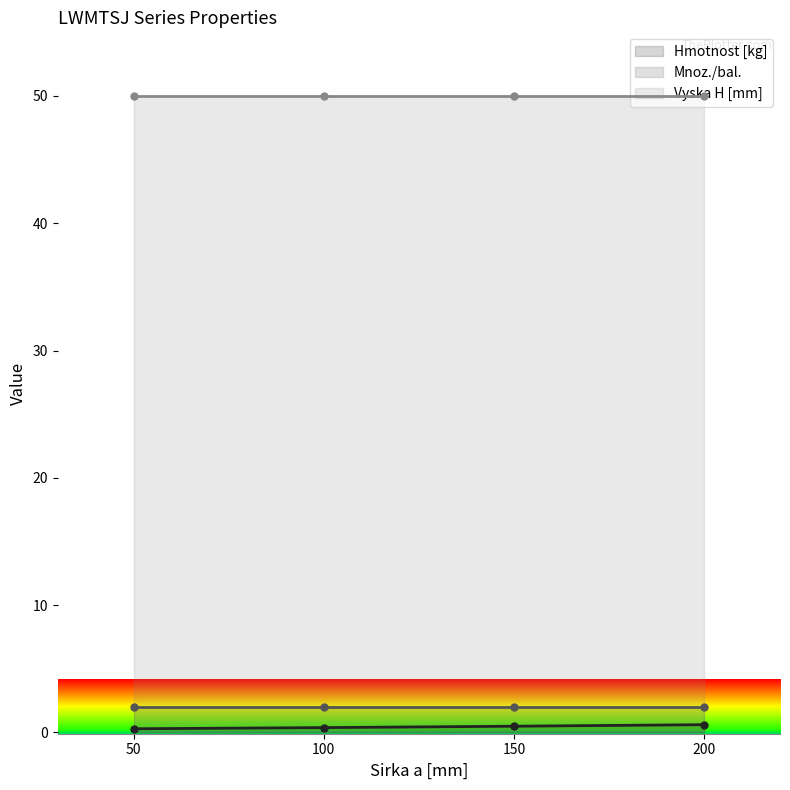

Reading left to right, extract all data points from this chart.

Hmotnost [kg]: 50=0.3	100=0.4	150=0.5	200=0.6
Mnoz./bal.: 50=2.0	100=2.0	150=2.0	200=2.0
Vyska H [mm]: 50=50.0	100=50.0	150=50.0	200=50.0